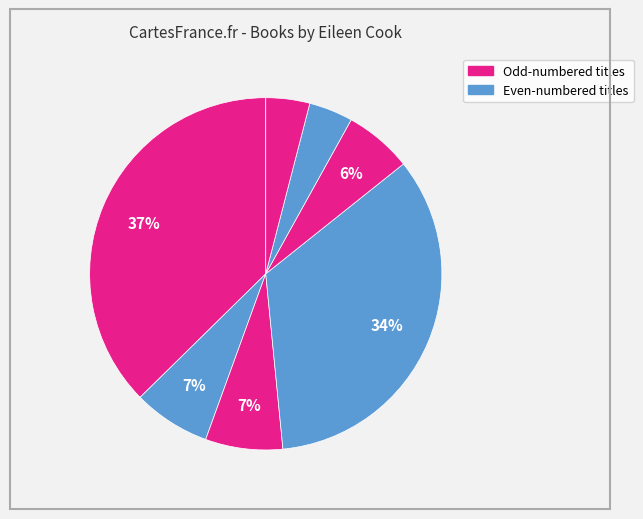

How many segments does this pie chart have?

7